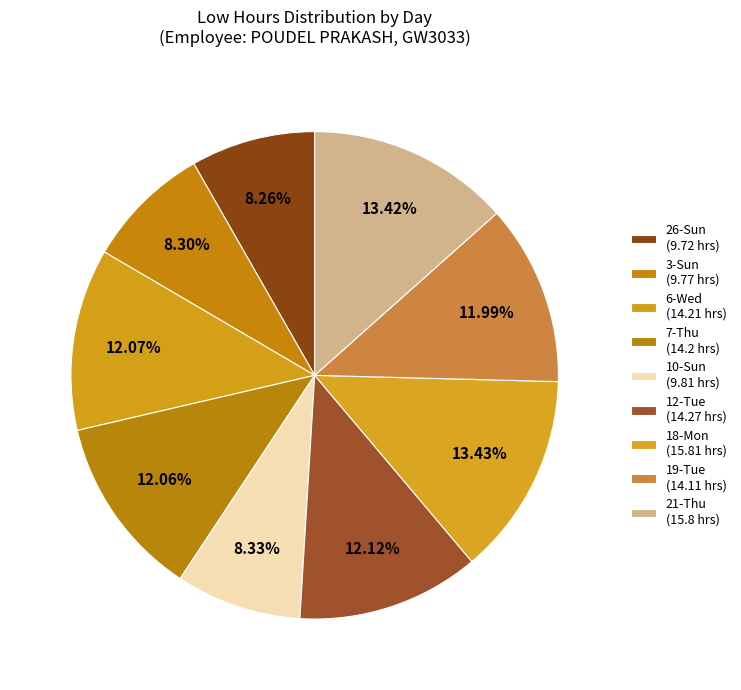

What is the total percentage of 10-Sun and 6-Wed?

20.4%